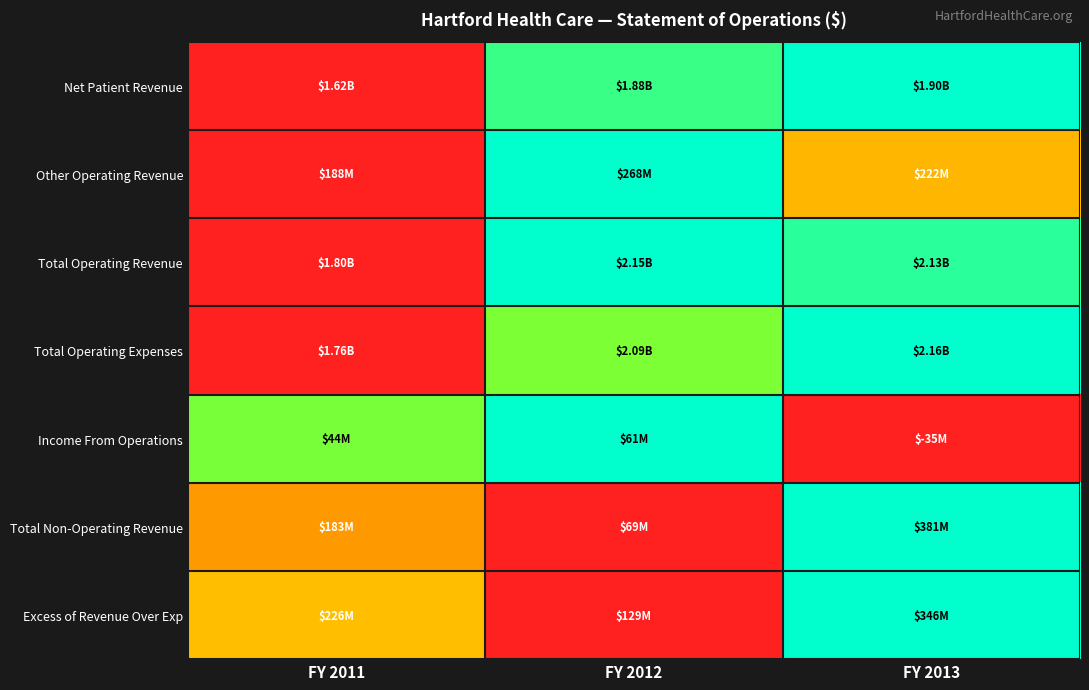

Between FY 2011 and FY 2013, which is larger?

FY 2013